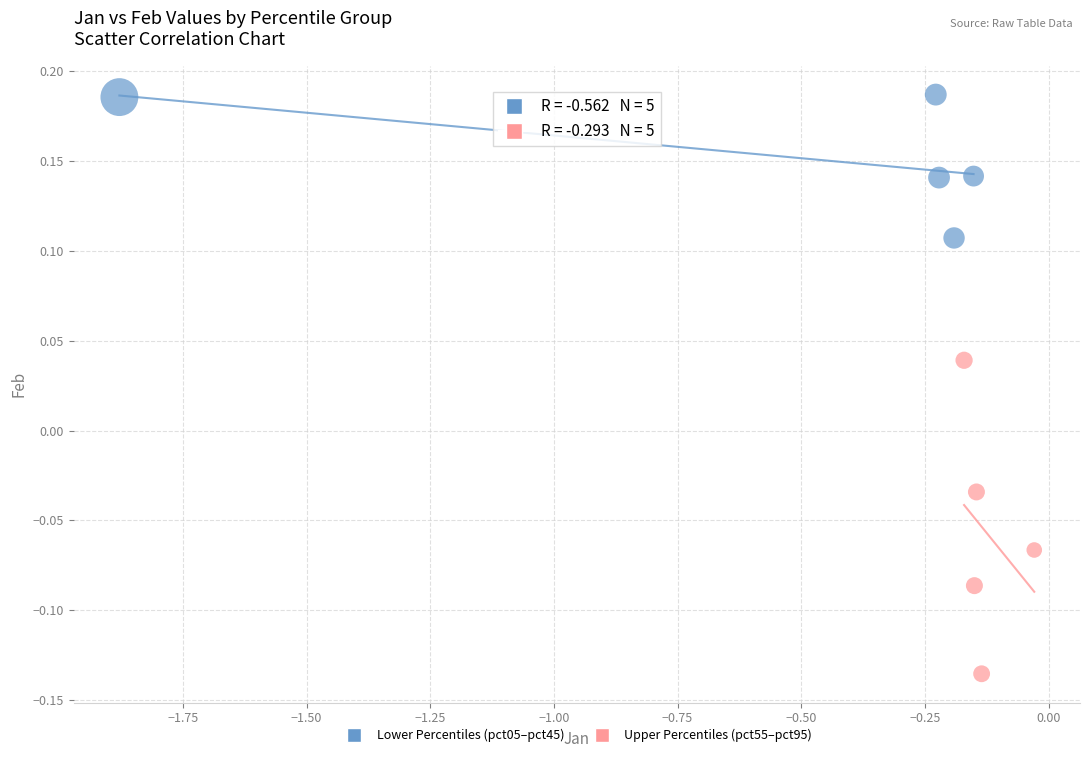

Which series has the widest spread of Y values?

Upper Percentiles (pct55–pct95)